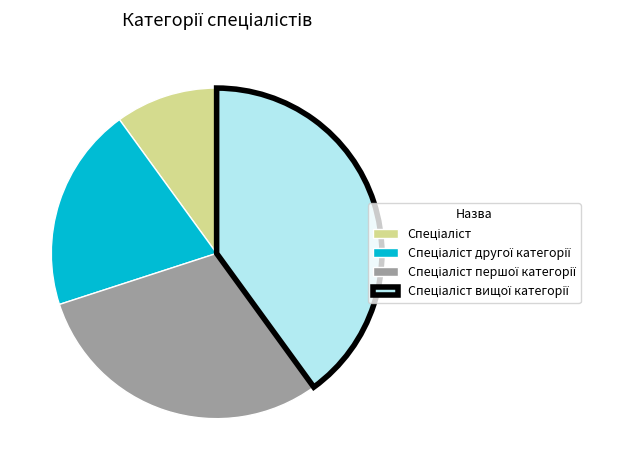

How many slices are in this pie chart?

4